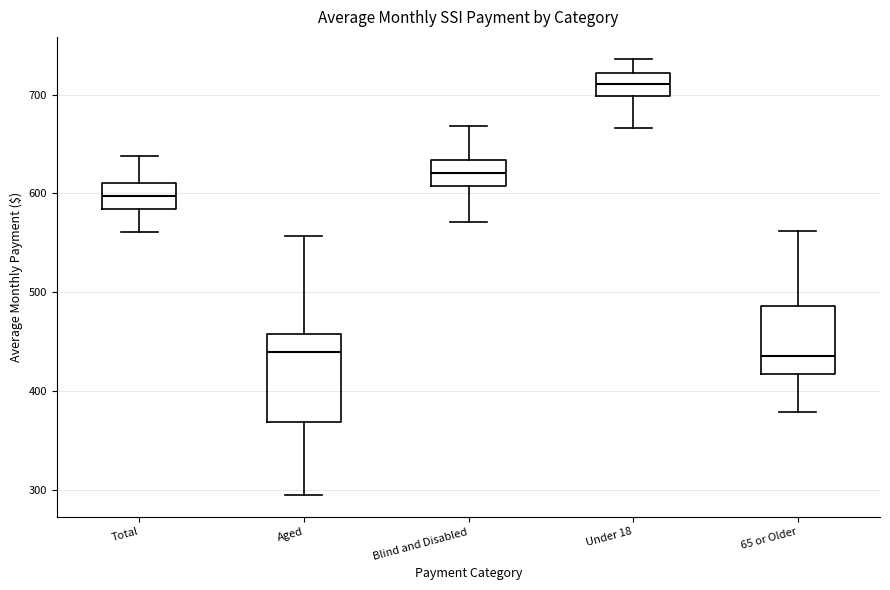

Reading left to right, read every box against the y-axis: the position of its median line, the range the box covers, and the ends of its whiskers. The values are not printed on the chart, so give them approximately, as read against the axis.

Total: median 600, box 580 to 610, whiskers 560 to 640
Aged: median 440, box 370 to 460, whiskers 290 to 560
Blind and Disabled: median 620, box 610 to 630, whiskers 570 to 670
Under 18: median 710, box 700 to 720, whiskers 670 to 740
65 or Older: median 440, box 420 to 490, whiskers 380 to 560